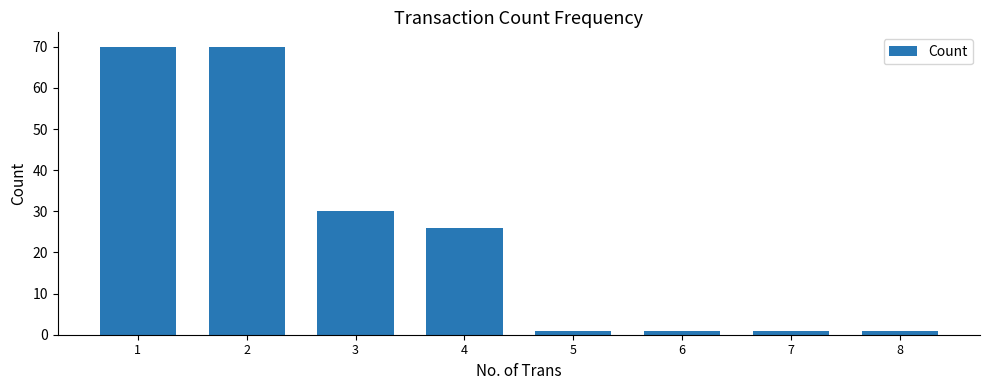

What is the ratio of the value at 2 to the value at 4?

2.7